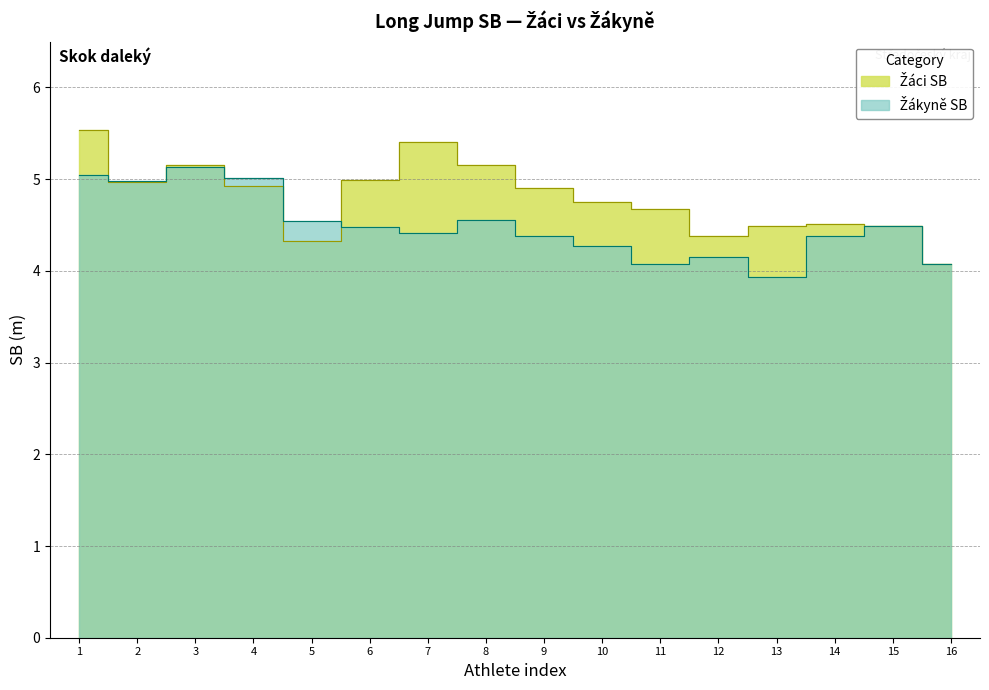

Which series has the largest total across all categories?

Žáci SB